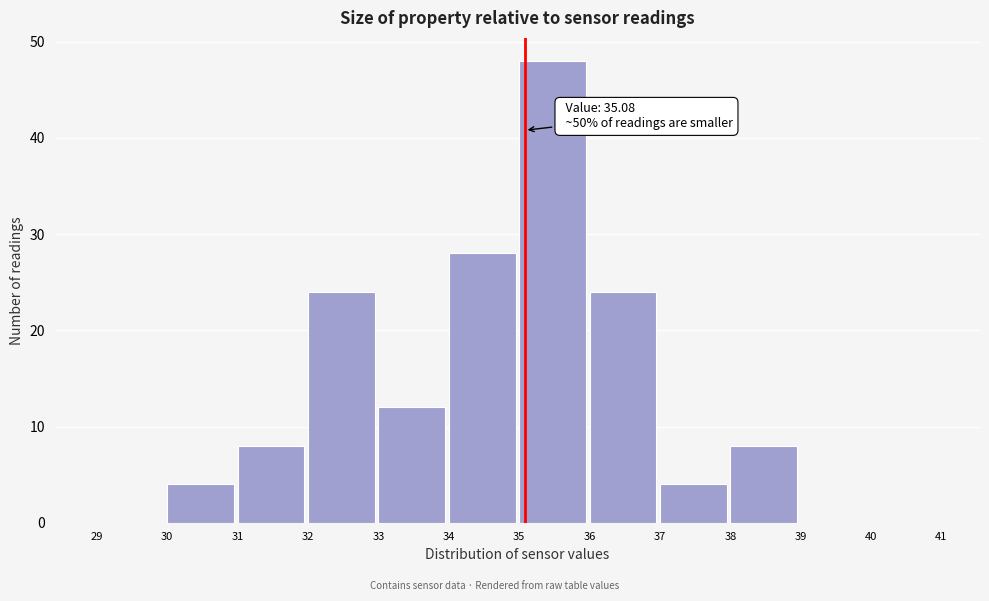

Which range on the x-axis has the tallest bar?

35 to 36